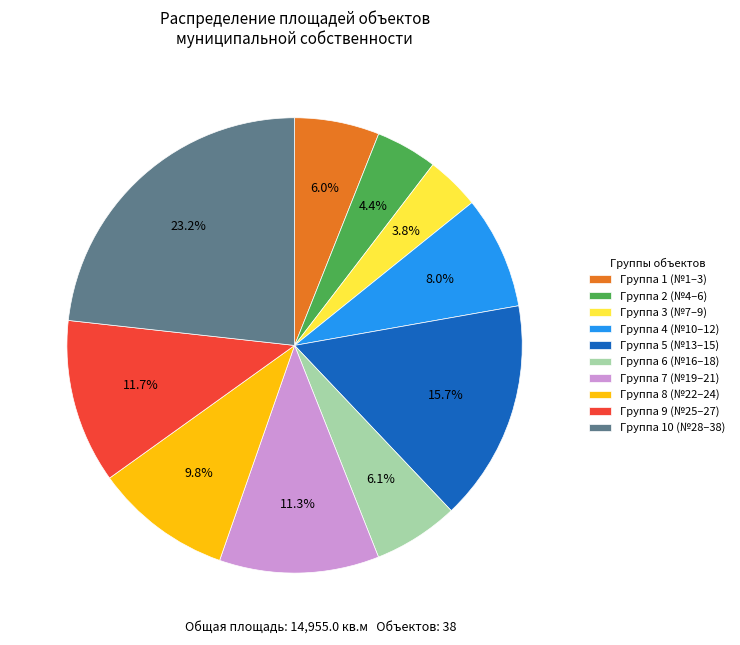

What is the ratio of the value at Группа 3 (№7–9) to the value at Группа 4 (№10–12)?

0.5